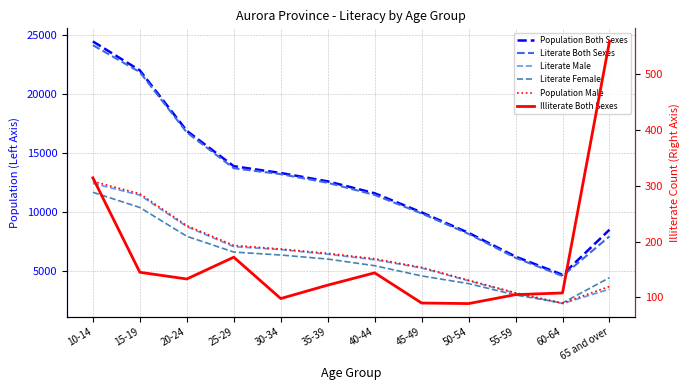

At which label does Literate Female reach its minimum?

60-64